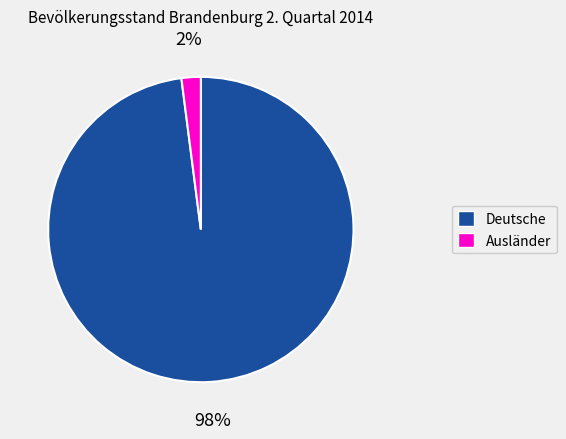

Rank the categories by value from lowest to highest.

Ausländer, Deutsche